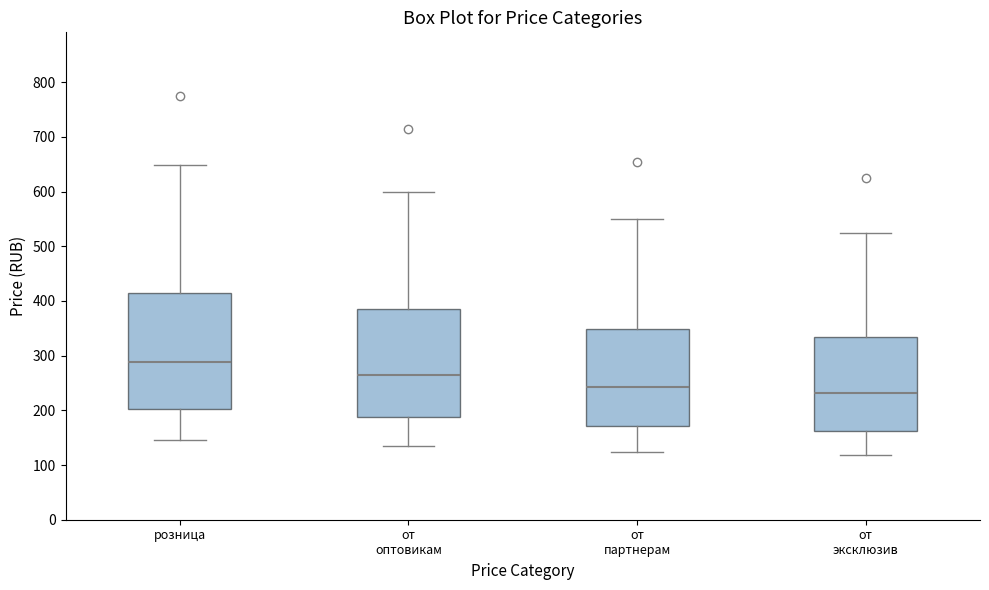

Where does the median line of the box for розница sit on the y-axis? The values are not printed on the chart, so give them approximately, as read against the axis.

290